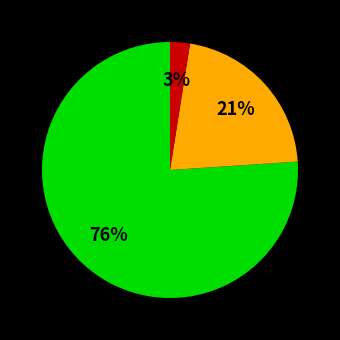

How many segments does this pie chart have?

3